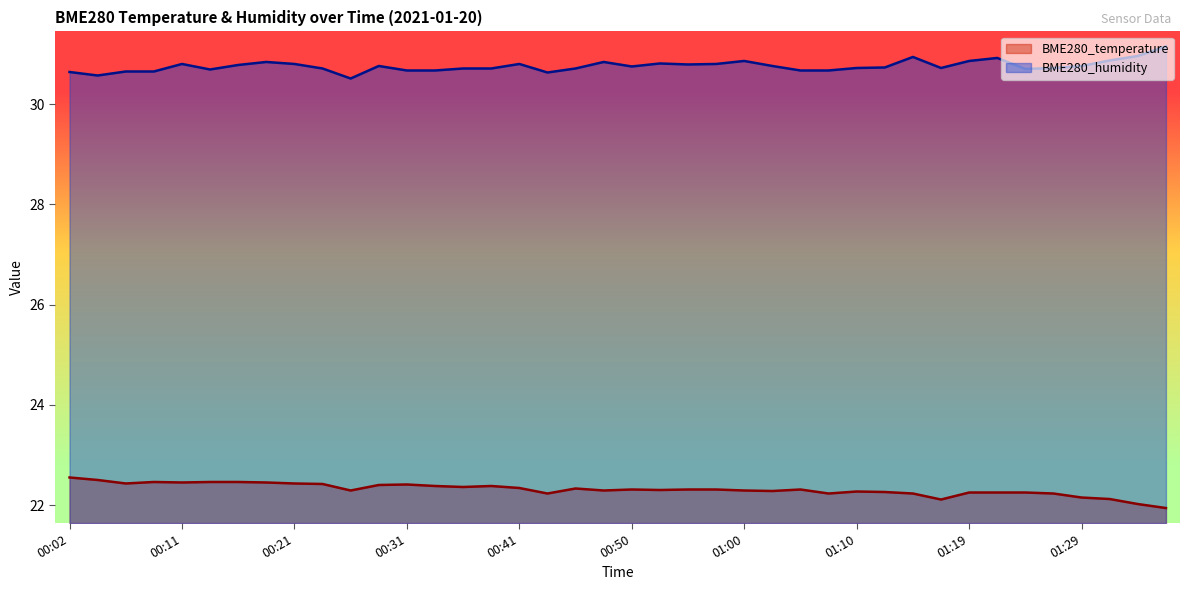

True or false: BME280_humidity and BME280_temperature cross at least once.

False